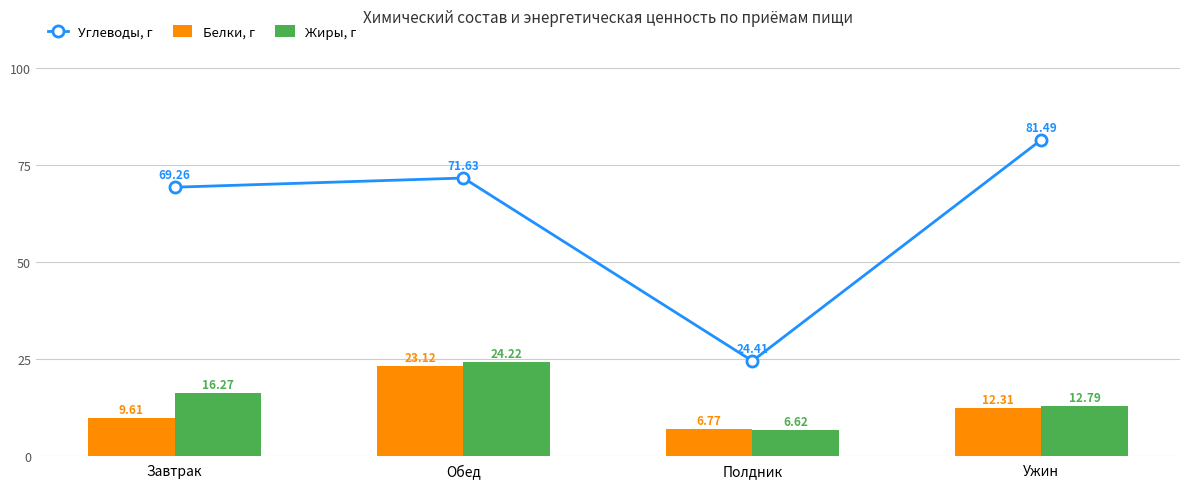

At which label is Жиры, г closest to 15?

Завтрак